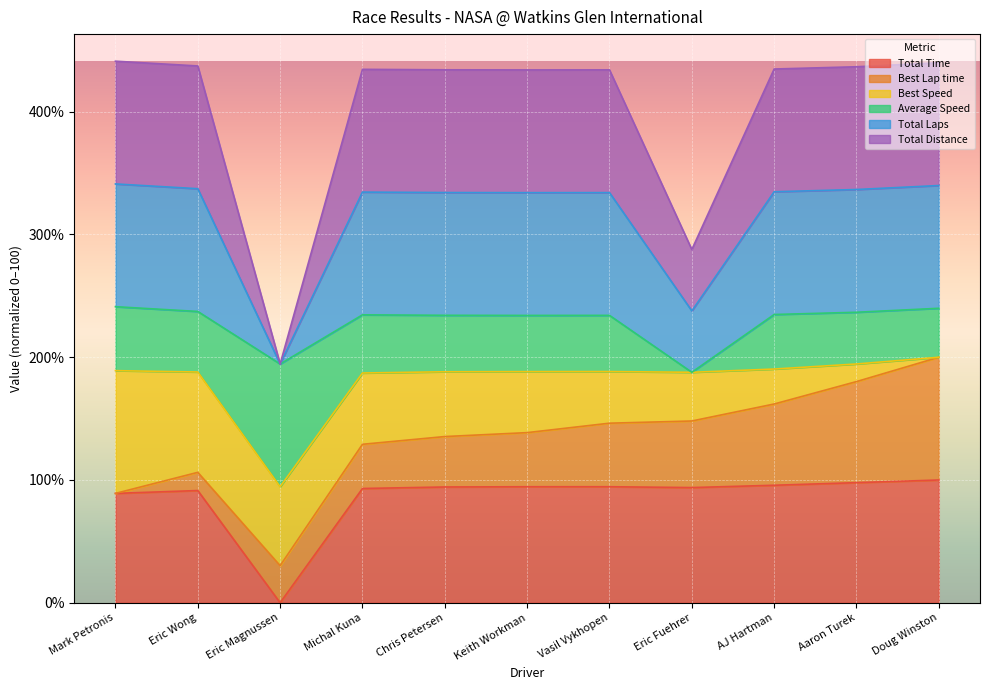

What is the maximum value shown in the chart?

441.2